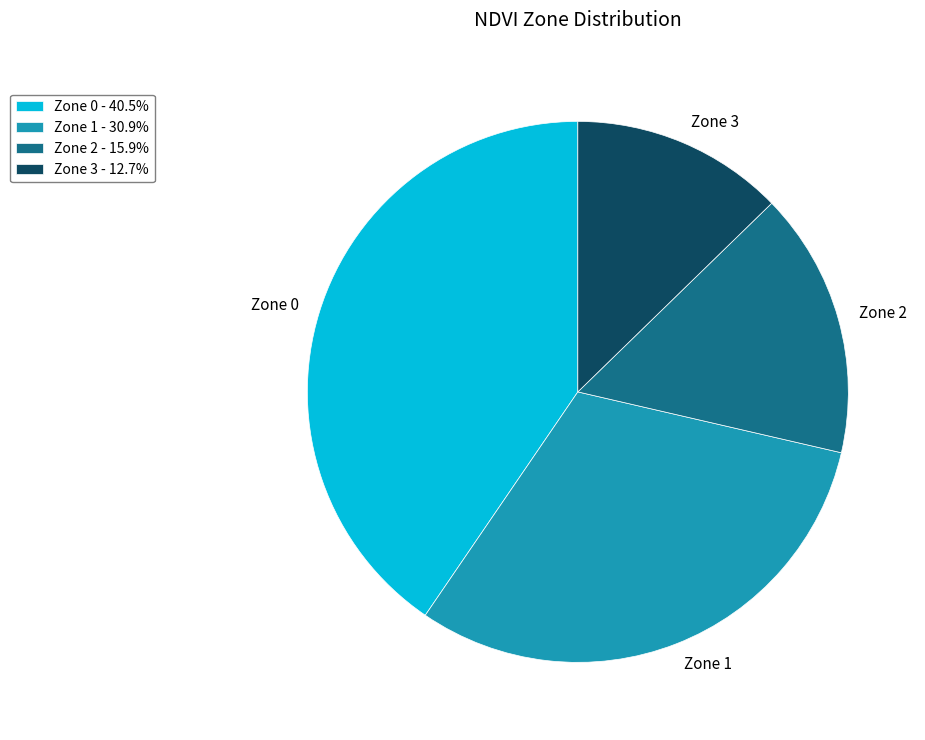

What is the largest slice in the pie chart?

Zone 0